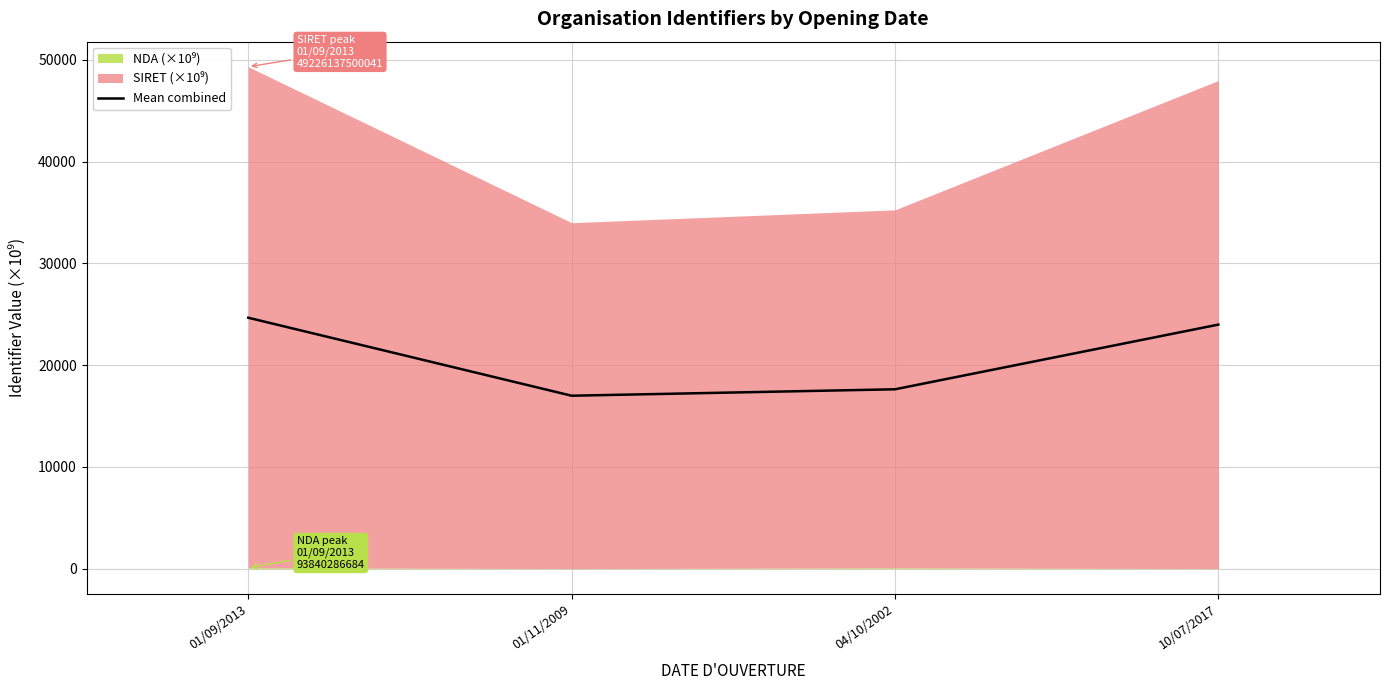

Rank the categories by value from lowest to highest.

01/11/2009, 04/10/2002, 10/07/2017, 01/09/2013